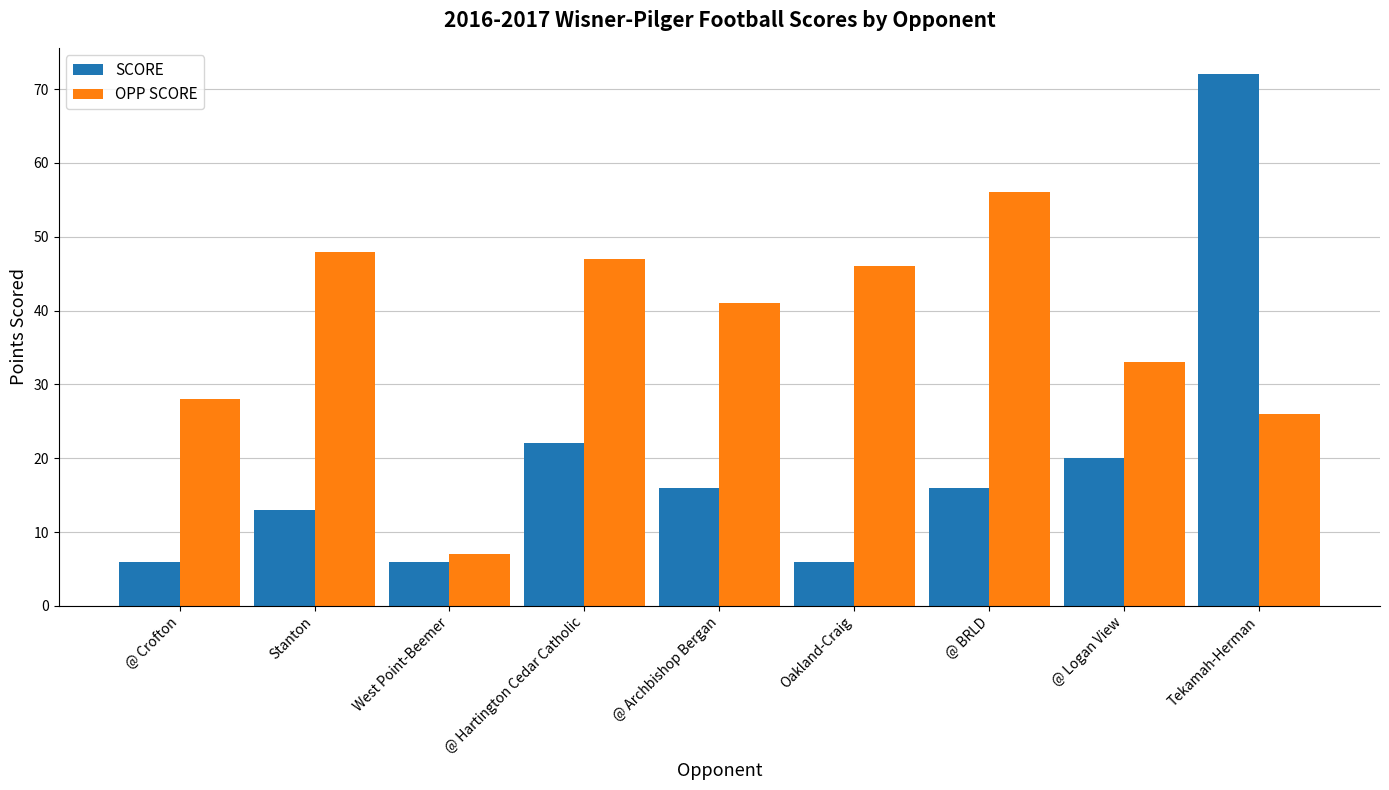

How many series are shown in this chart?

2